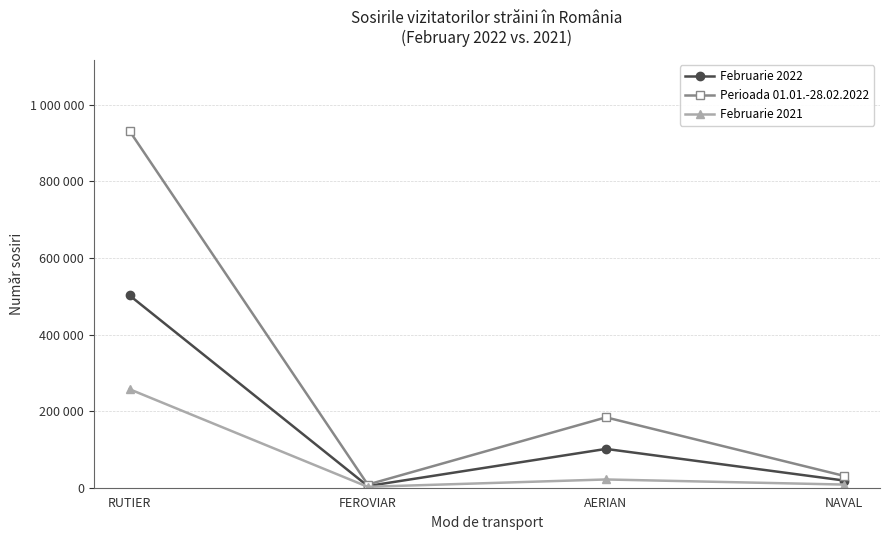

What are all the series names shown in the legend?

Februarie 2022, Perioada 01.01.-28.02.2022, Februarie 2021